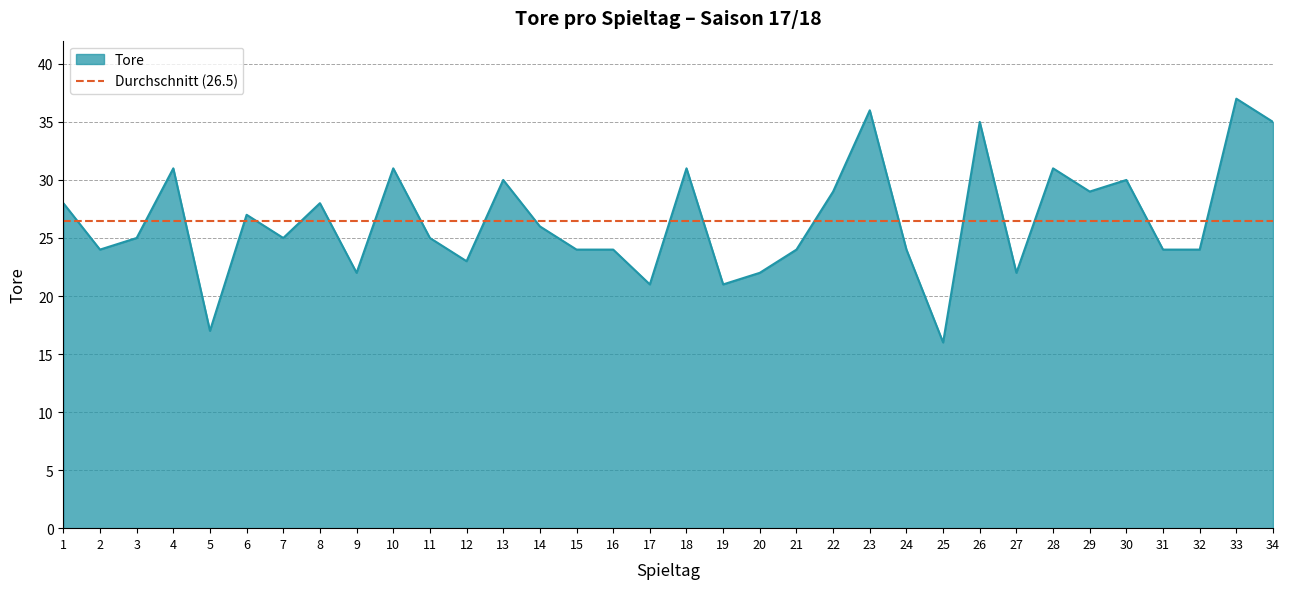

What is the ratio of the value at 10 to the value at 29?

1.1